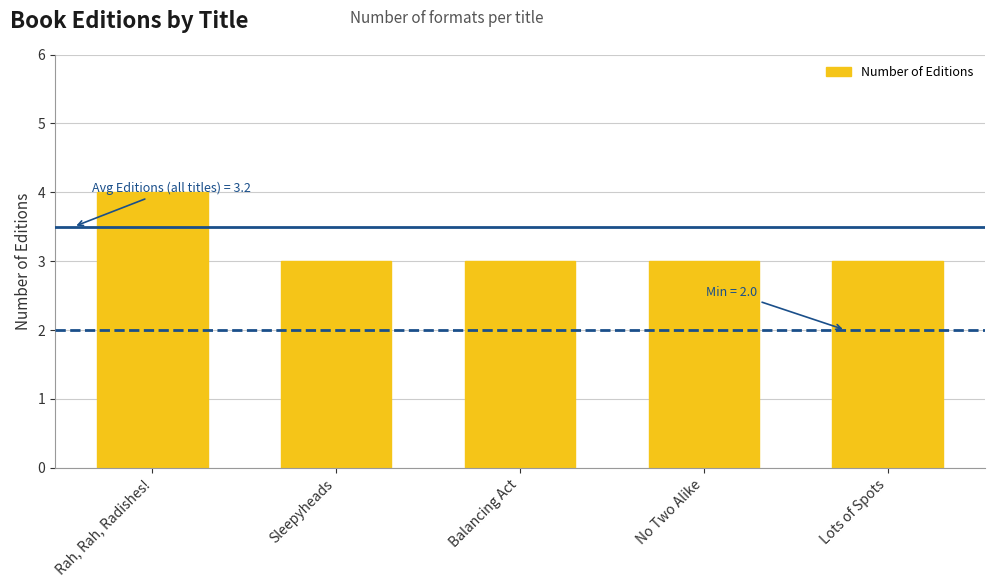

What is the difference between the maximum and minimum values?

1